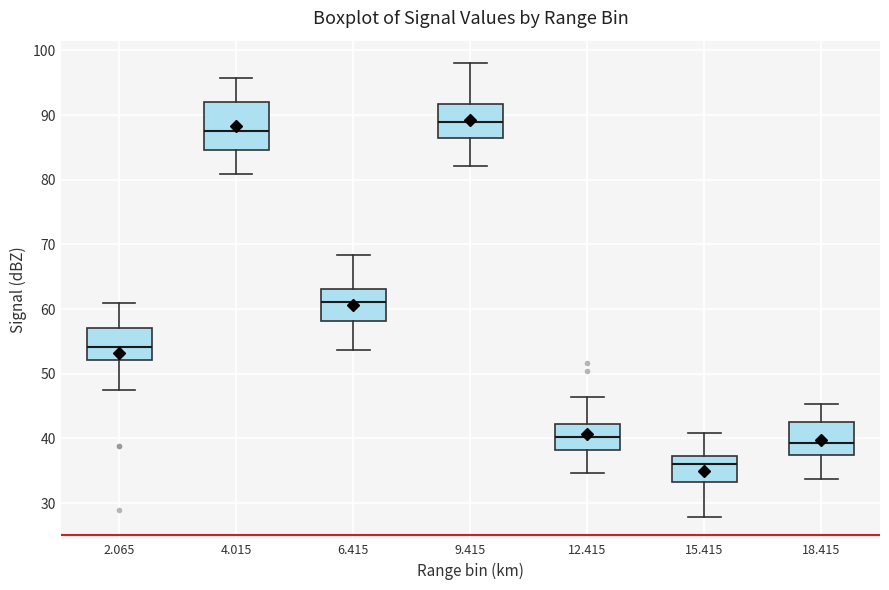

Reading left to right, read every box against the y-axis: the position of its median line, the range the box covers, and the ends of its whiskers. The values are not printed on the chart, so give them approximately, as read against the axis.

2.065: median 54, box 52 to 57, whiskers 48 to 61
4.015: median 88, box 85 to 92, whiskers 81 to 96
6.415: median 61, box 58 to 63, whiskers 54 to 68
9.415: median 89, box 87 to 92, whiskers 82 to 98
12.415: median 40, box 38 to 42, whiskers 35 to 46
15.415: median 36, box 33 to 37, whiskers 28 to 41
18.415: median 39, box 38 to 43, whiskers 34 to 45